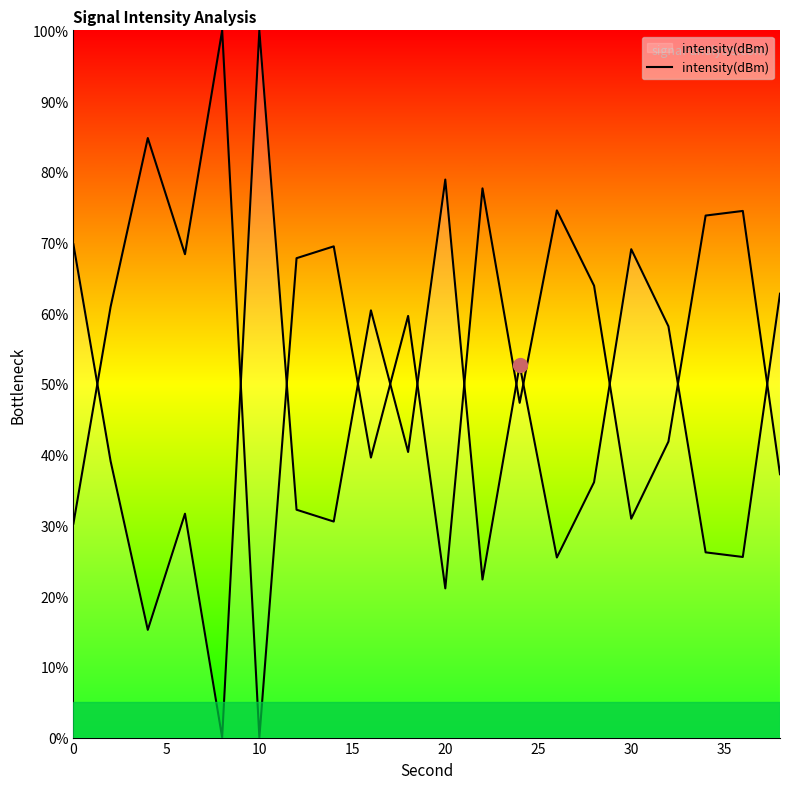

Does the chart have visible grid lines?

No